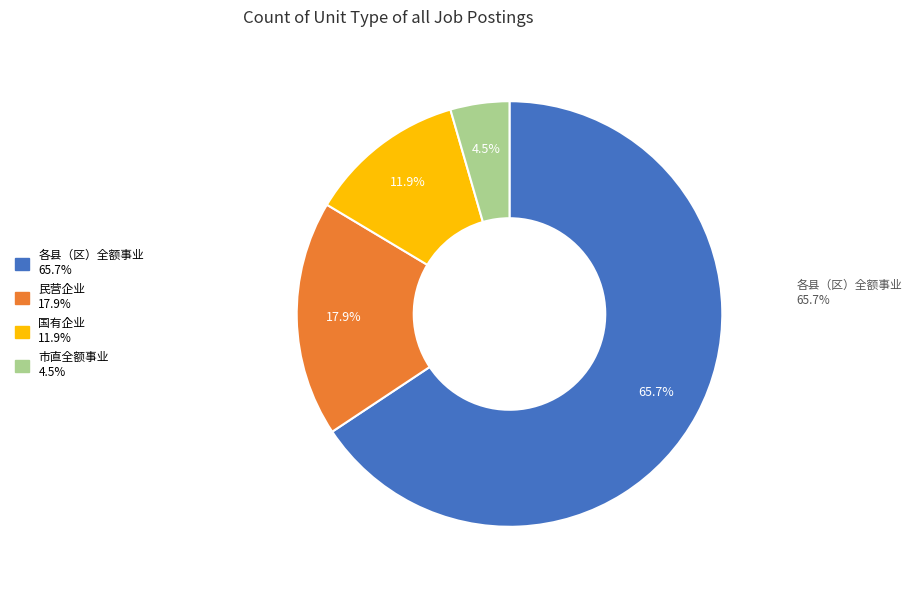

The 民营企业 slice represents 27% of the pie. True or false?

False